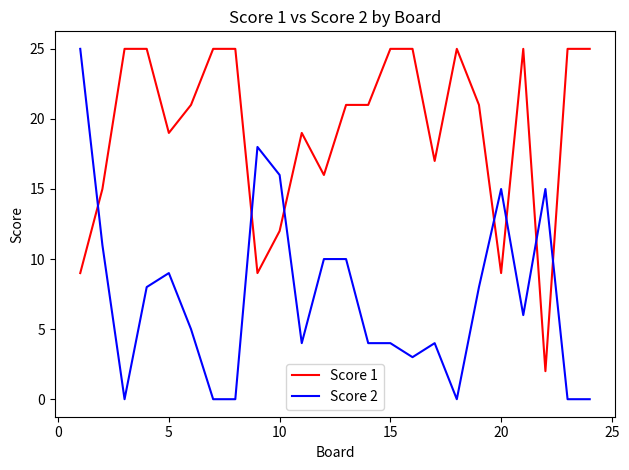

List the series in order of their overall mean, highest first.

Score 1, Score 2